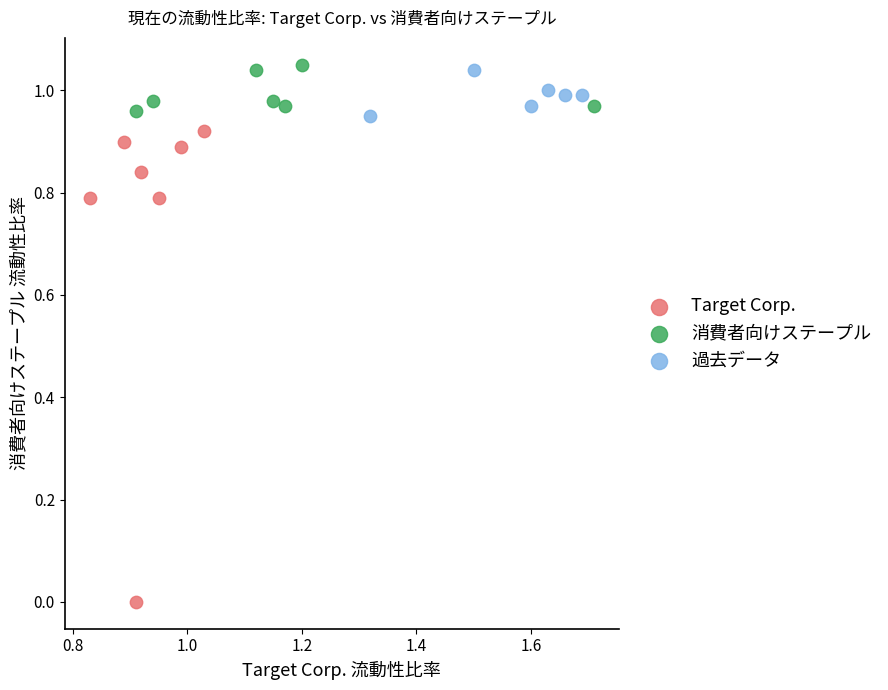

Which series has the largest Y range (max minus min)?

Target Corp.